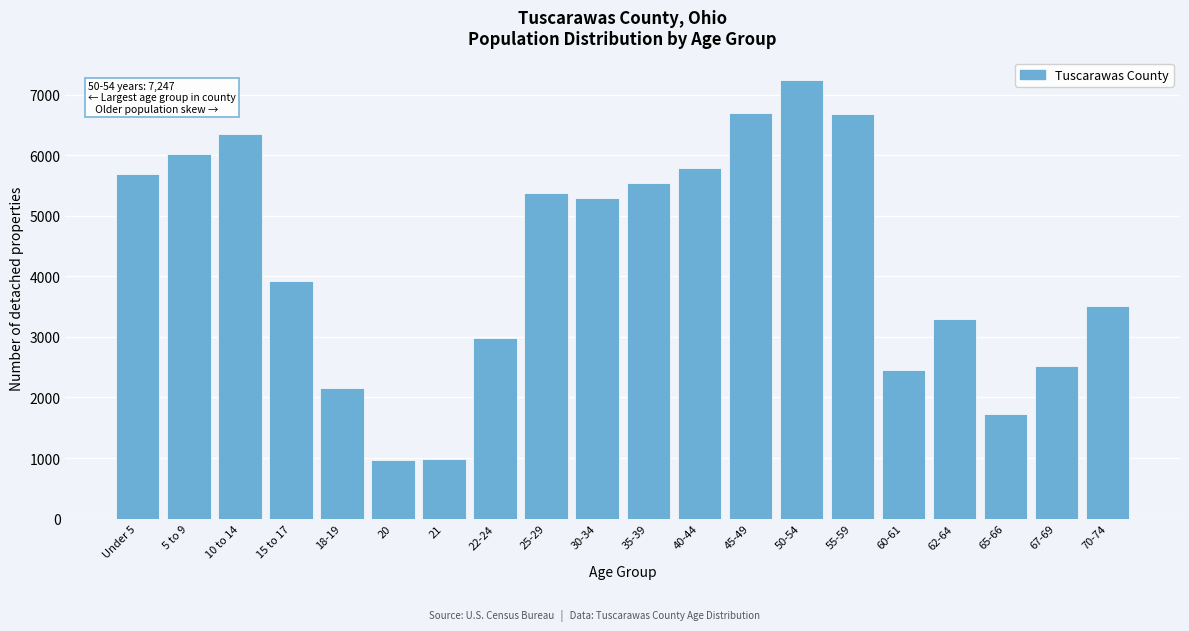

Is it true that the value at 25-29 is 7026?

False